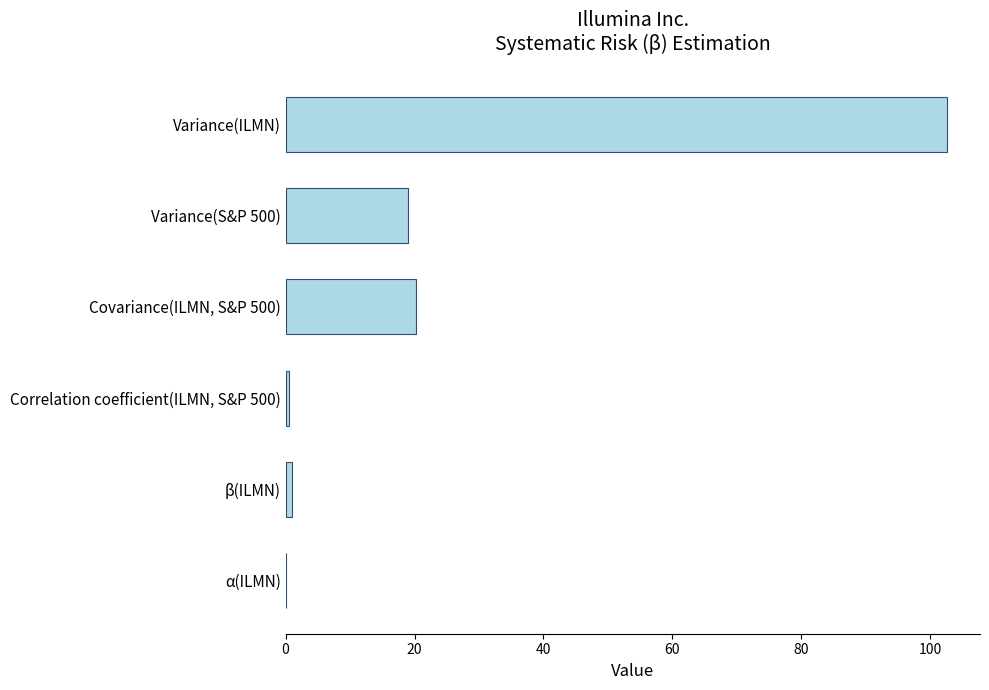

The chart shows a value of 0.0 at α(ILMN). True or false?

True